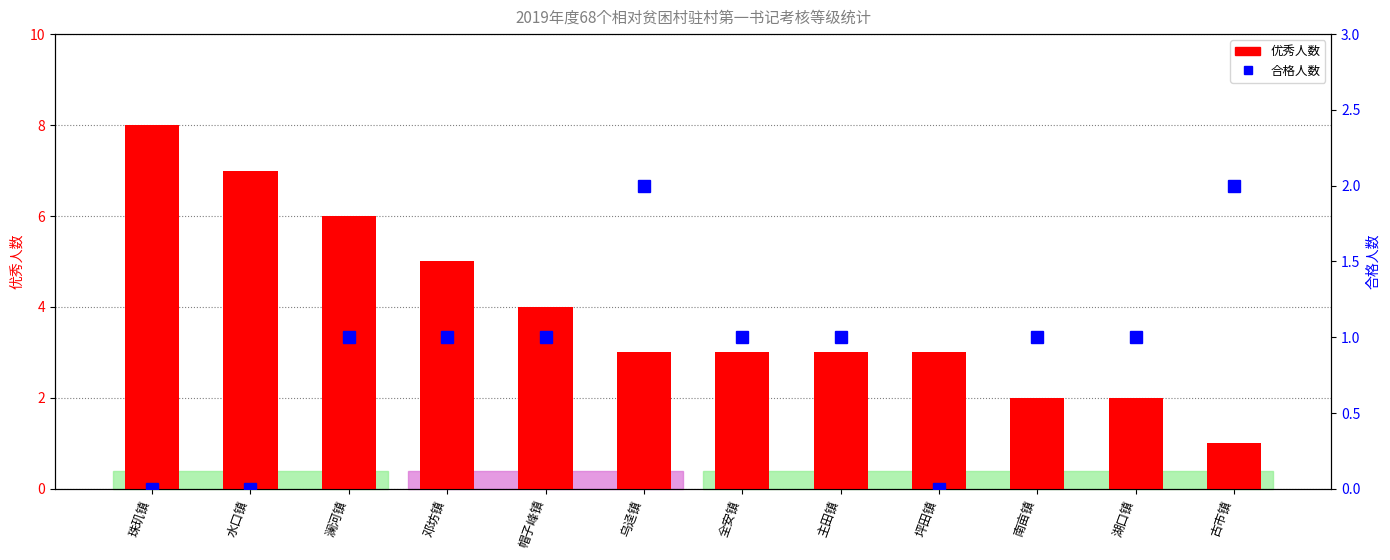

Reading left to right, extract all data points from this chart.

优秀: 珠玑镇=8	水口镇=7	澜河镇=6	邓坊镇=5	帽子峰镇=4	乌迳镇=3	全安镇=3	主田镇=3	坪田镇=3	南亩镇=2	湖口镇=2	古市镇=1
合格: 珠玑镇=0	水口镇=0	澜河镇=1	邓坊镇=1	帽子峰镇=1	乌迳镇=2	全安镇=1	主田镇=1	坪田镇=0	南亩镇=1	湖口镇=1	古市镇=2